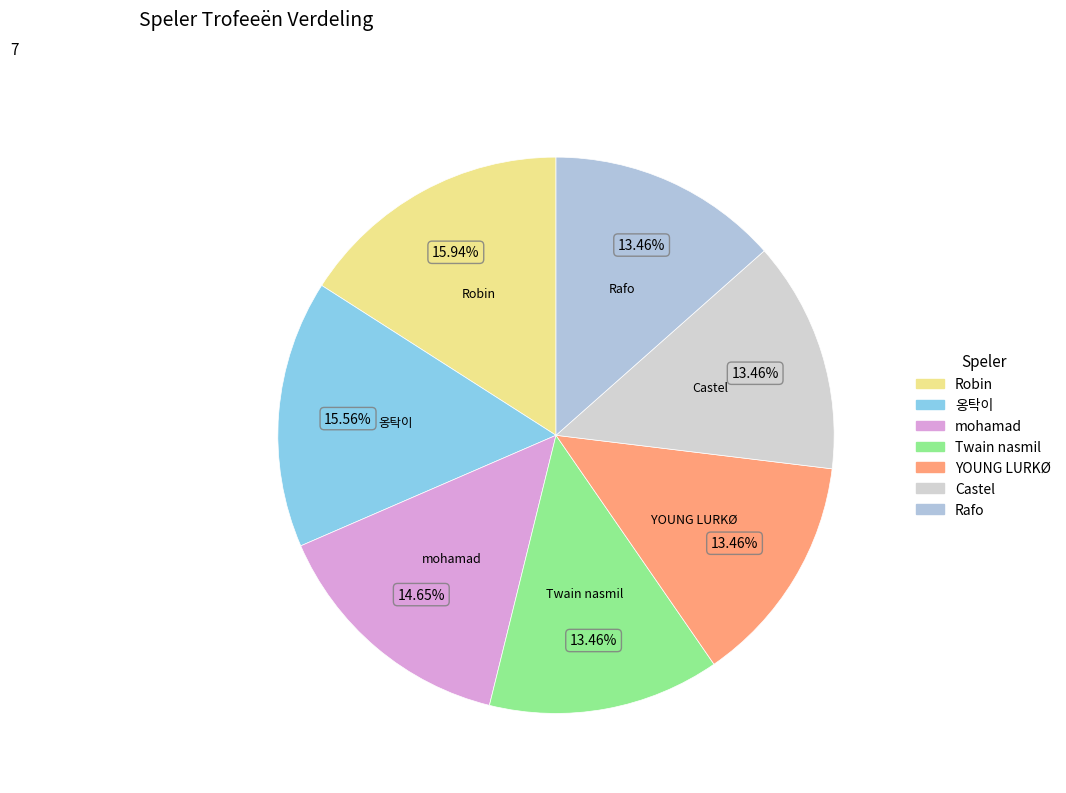

Between YOUNG LURKØ and Robin, which is larger?

Robin